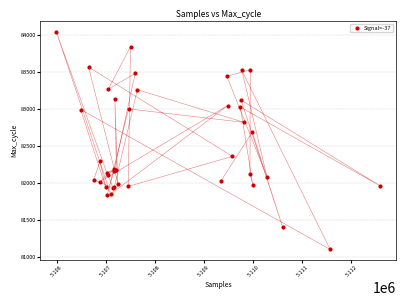

What Y value in the scatter plot is closest to 82567?

82684